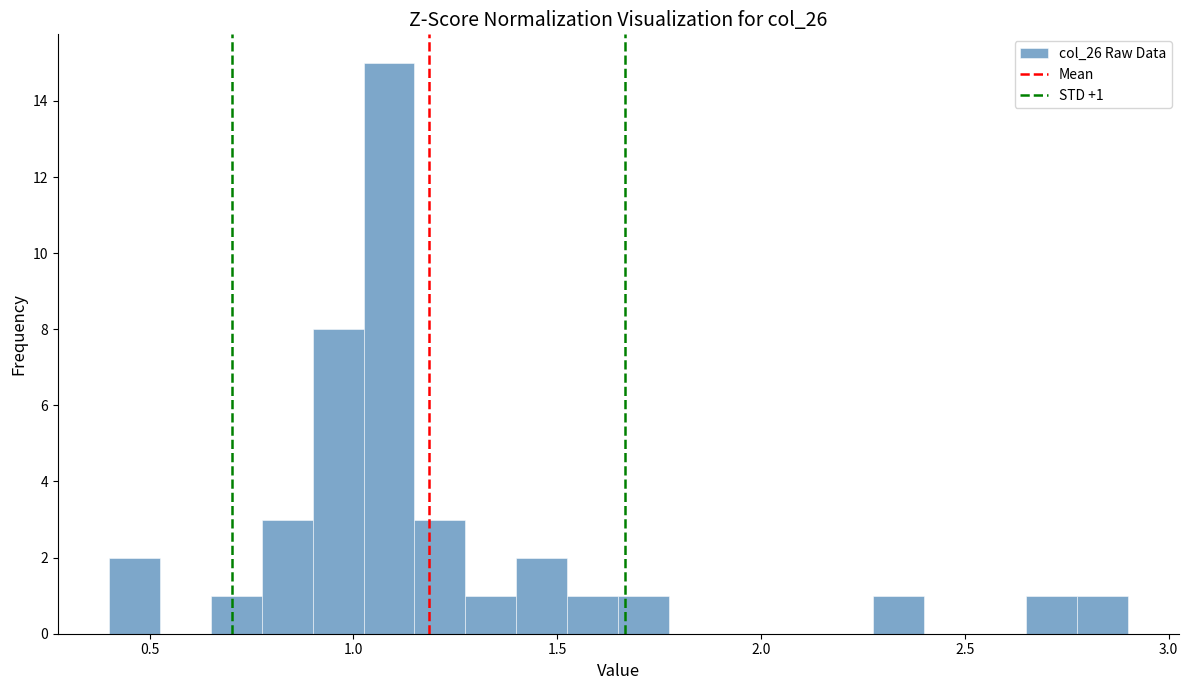

Read against the x-axis, roughly where is the centre of the tallest bar?

1.10